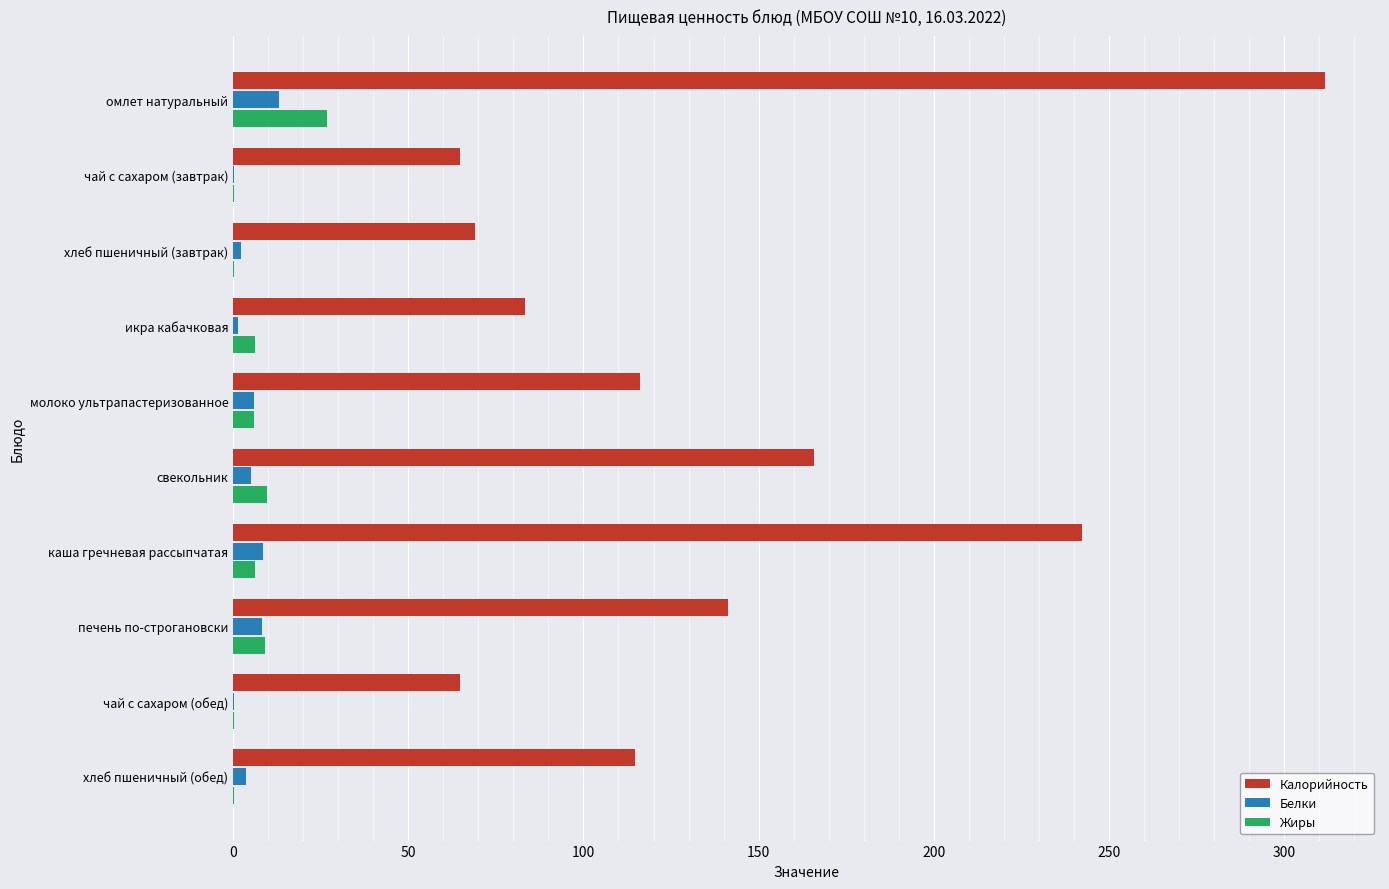

At which label does Калорийность reach its peak?

омлет натуральный